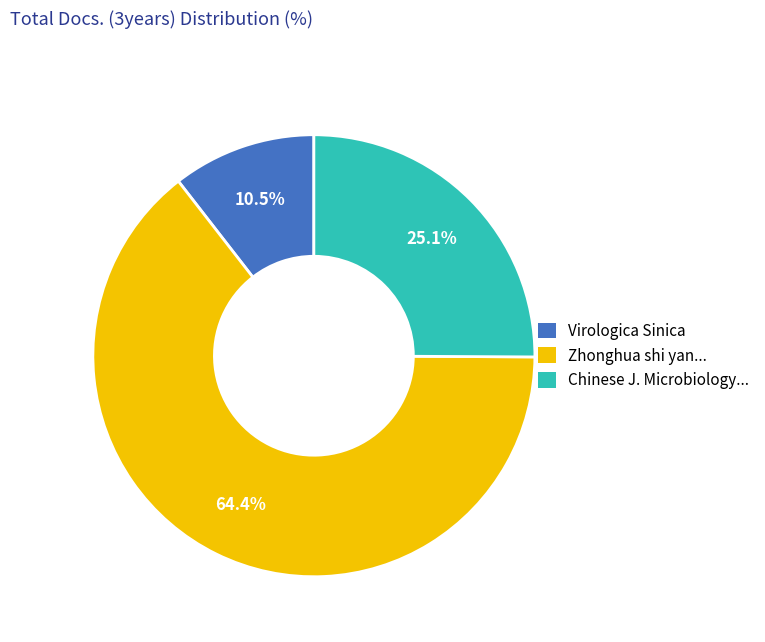

Count the number of slices in the pie.

3